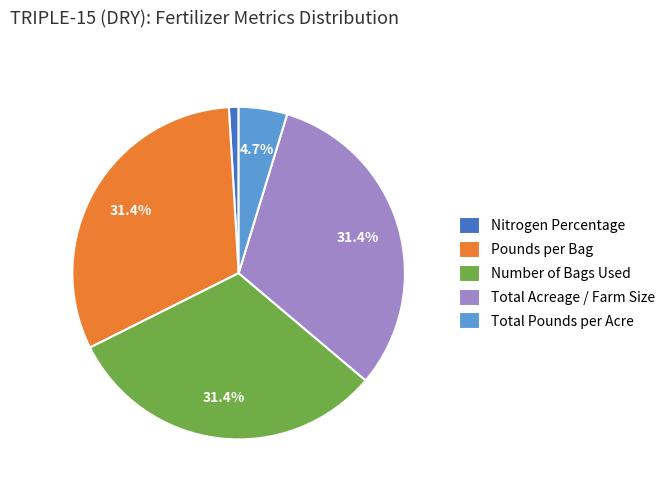

Which slice is the smallest?

Nitrogen Percentage